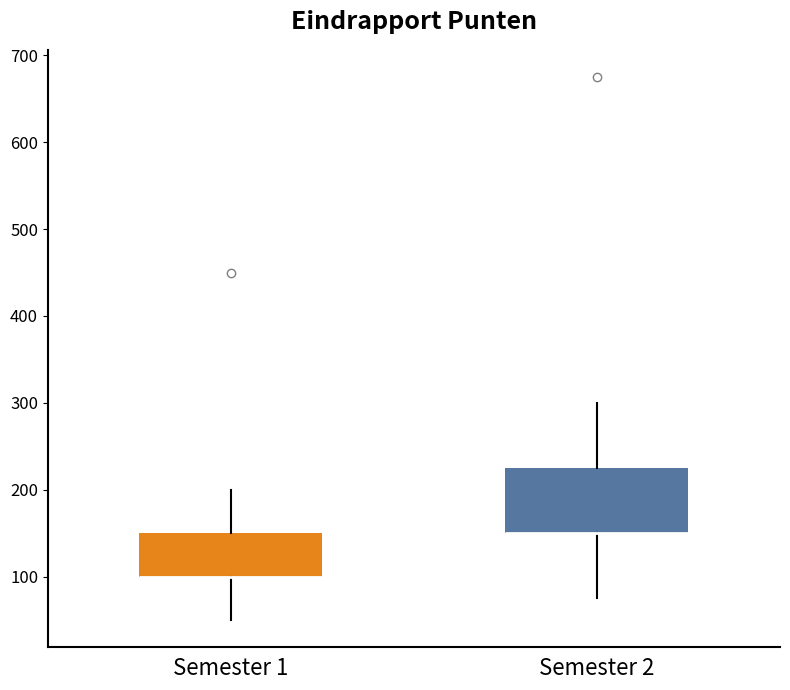

Reading left to right, transcribe this box plot: for each box, give where its median line is, the range the box spans, and where its two whiskers end, as read against the y-axis. The values are not printed on the chart, so give them approximately, as read against the axis.

Semester 1: median 100 (drawn on the box's lower edge), box 100 to 150, whiskers 50 to 200
Semester 2: median 150 (drawn on the box's lower edge), box 150 to 230, whiskers 80 to 300